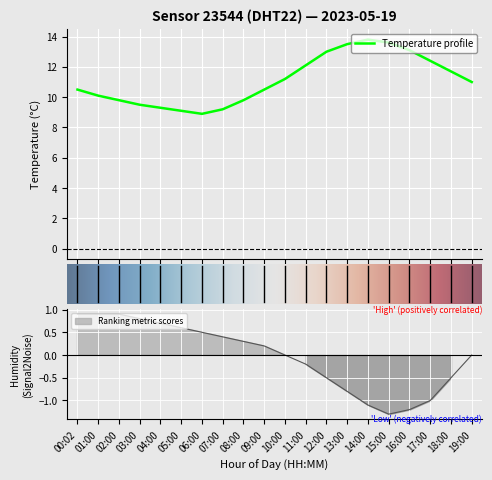

What is the sum of all humidity values?

-0.4